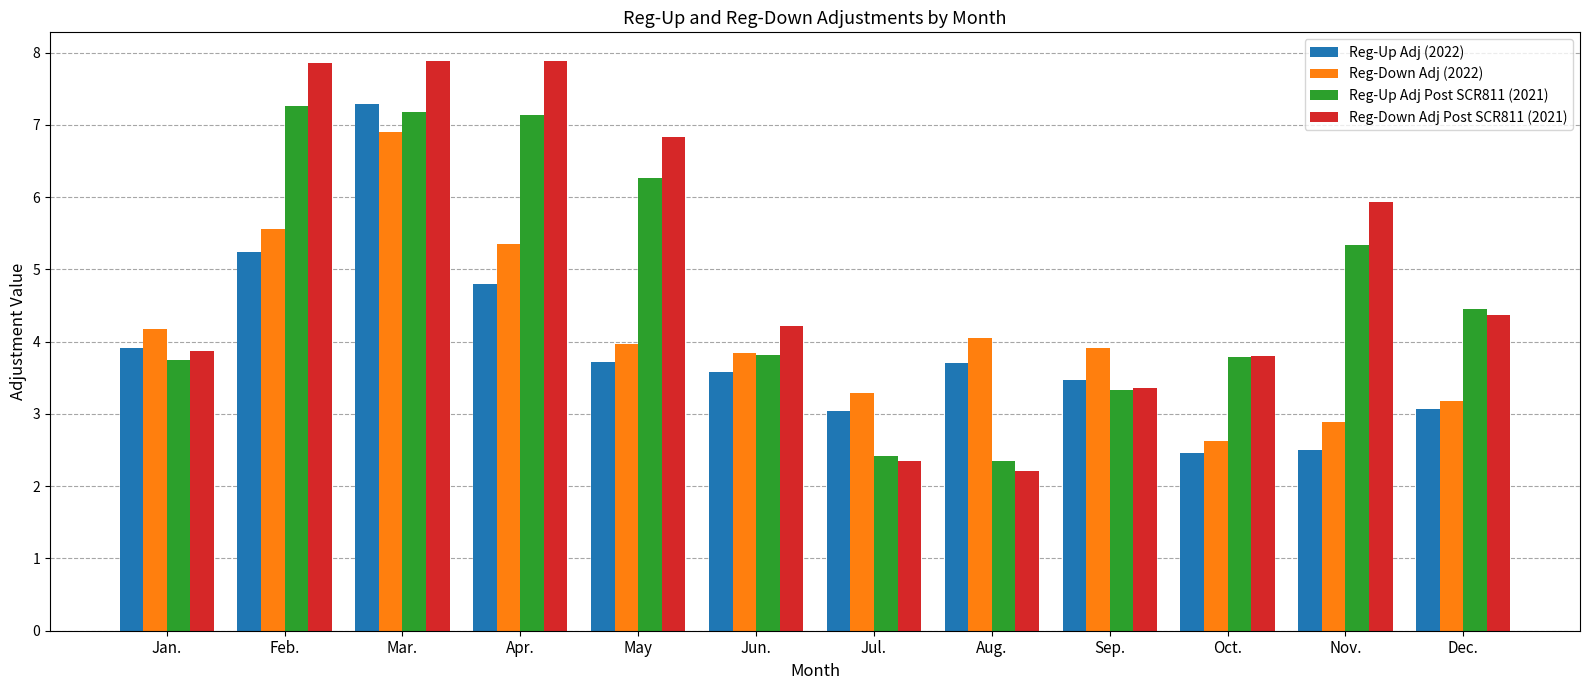

What is the maximum value shown in the chart?

7.9